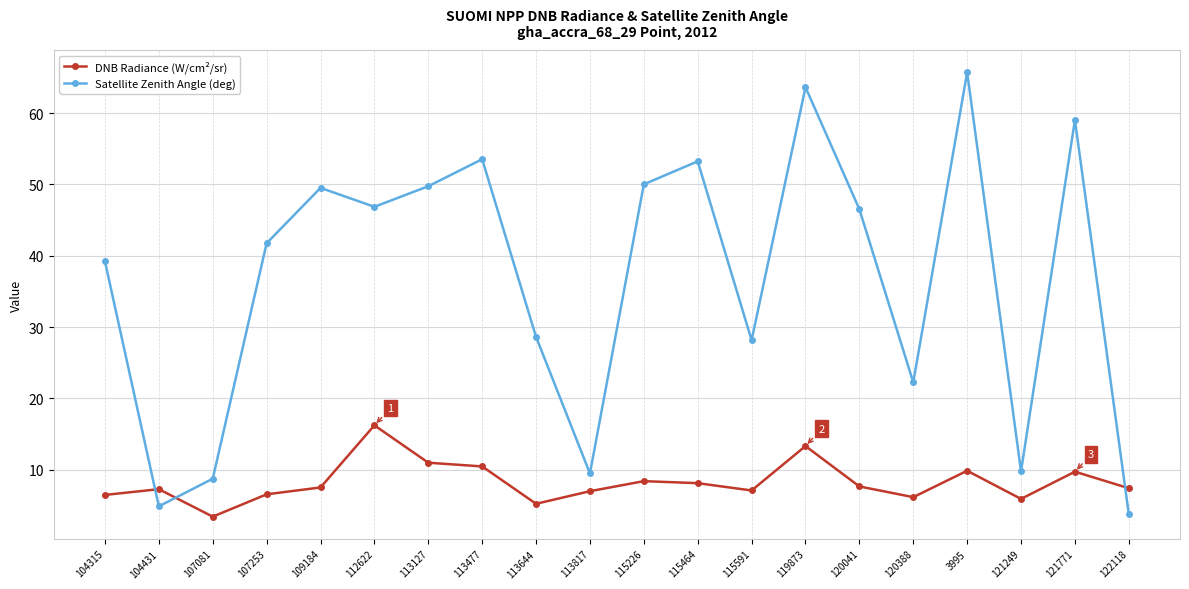

Is the value of Satellite Zenith Angle (deg) at 113127 greater than the value of DNB Radiance (W/cm²/sr) at 120041?

Yes